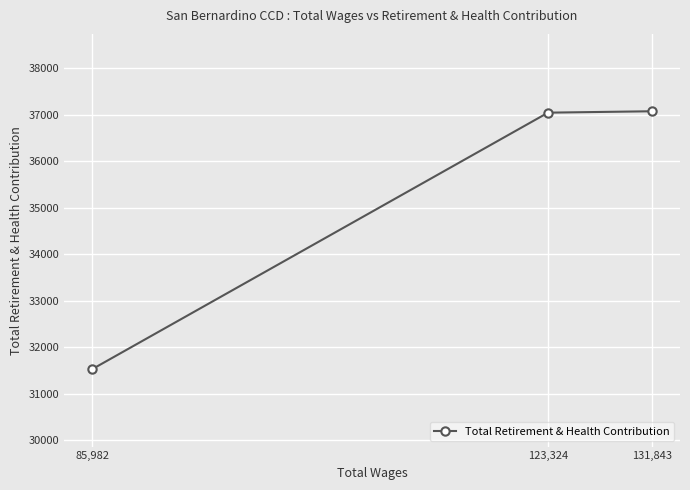

At which category does the chart reach its minimum across all series?

85,982